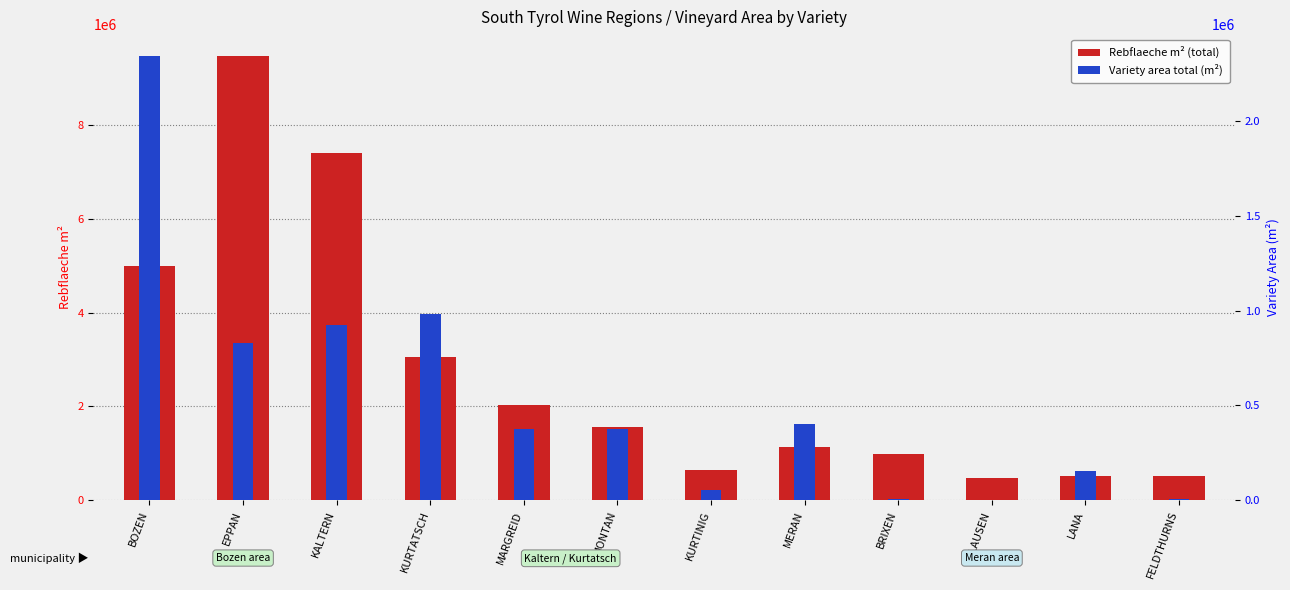

What is the difference between the second highest and second lowest values in the Rebflaeche m2 series?

6887306